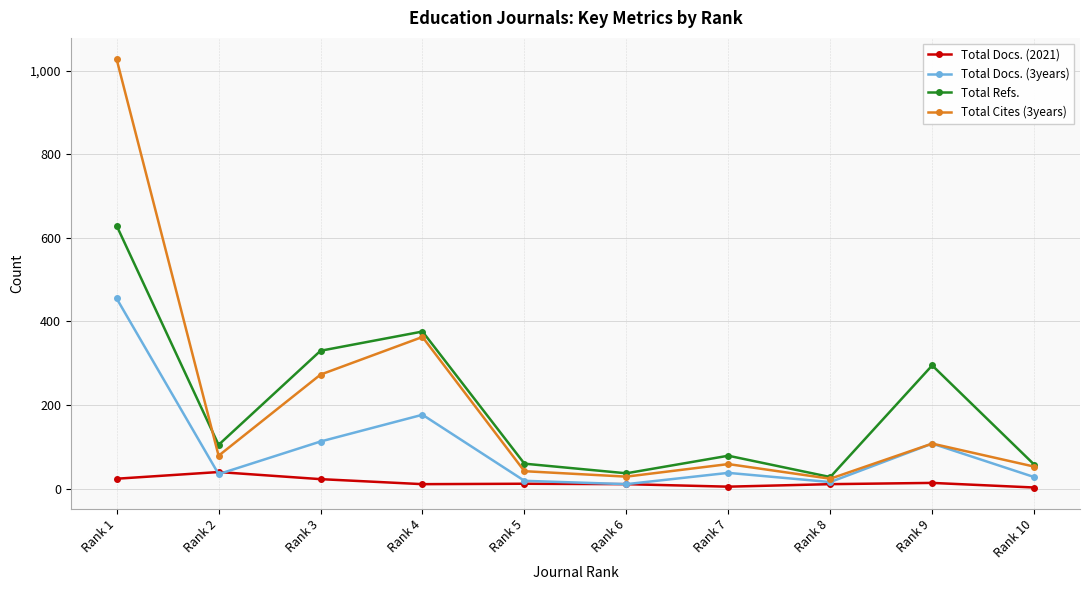

At which label does Total Cites (3years) reach its peak?

Rank 1